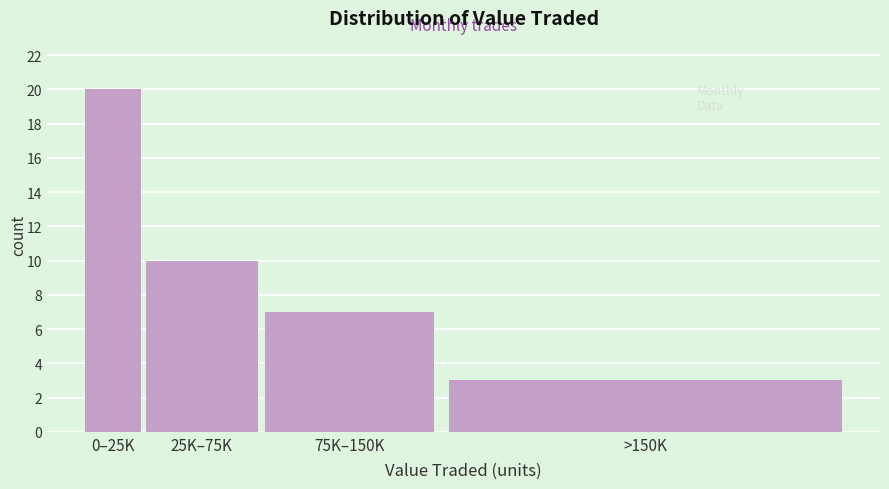

Reading right to left, list all the values displayed in this chart.

>150K=3	75K–150K=7	25K–75K=10	0–25K=20